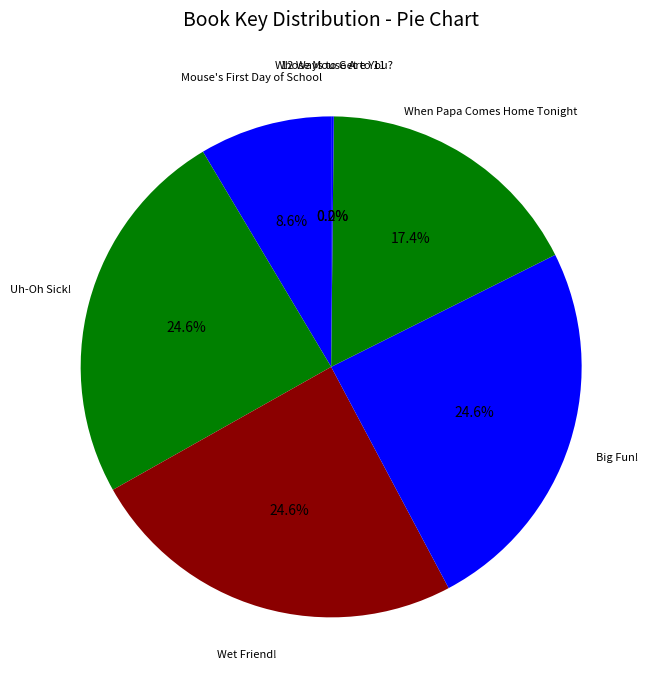

Rank the categories by value from lowest to highest.

Whose Mouse Are You?, 12 Ways to Get to 11, Mouse's First Day of School, When Papa Comes Home Tonight, Big Fun!, Wet Friend!, Uh-Oh Sick!